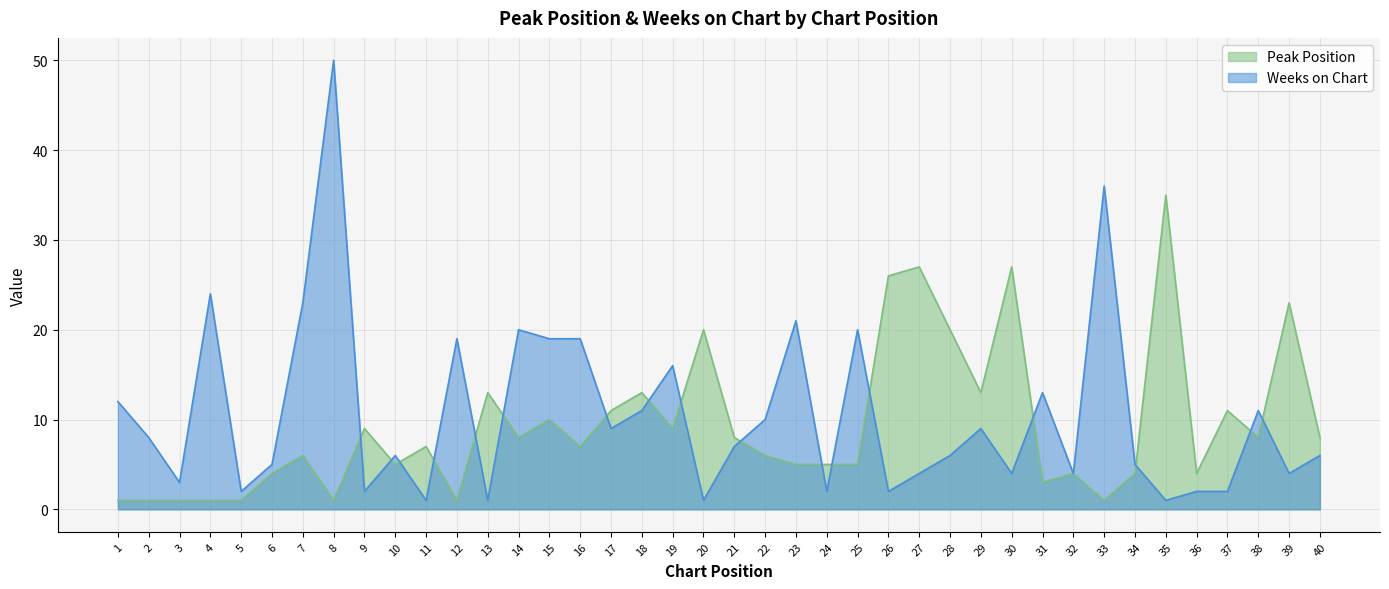

Does the chart have visible grid lines?

Yes